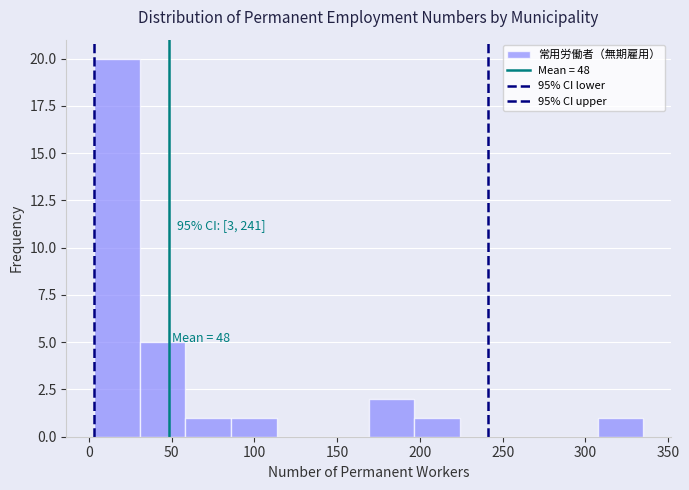

Over which range of the x-axis is the bar tallest?

5 to 30